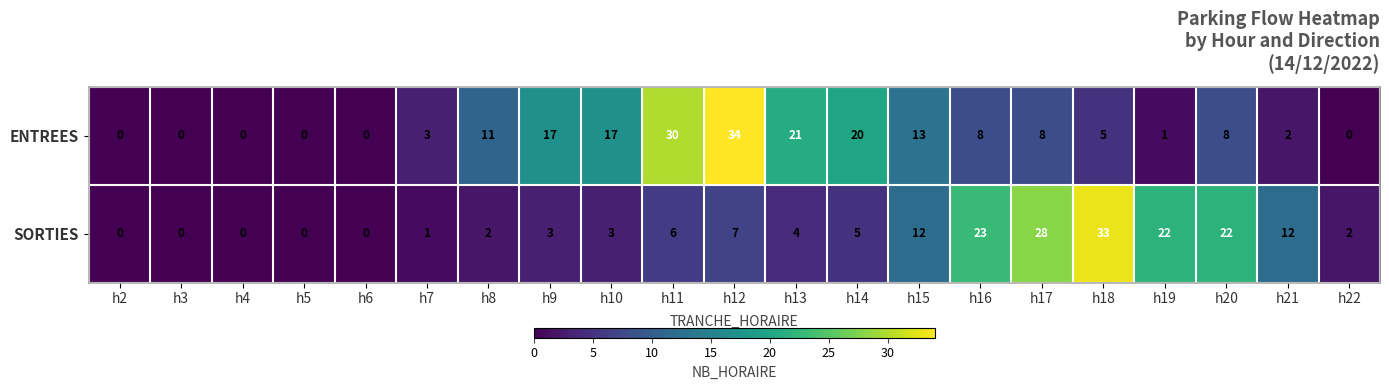

How many data points in SORTIES are less than 4?

10